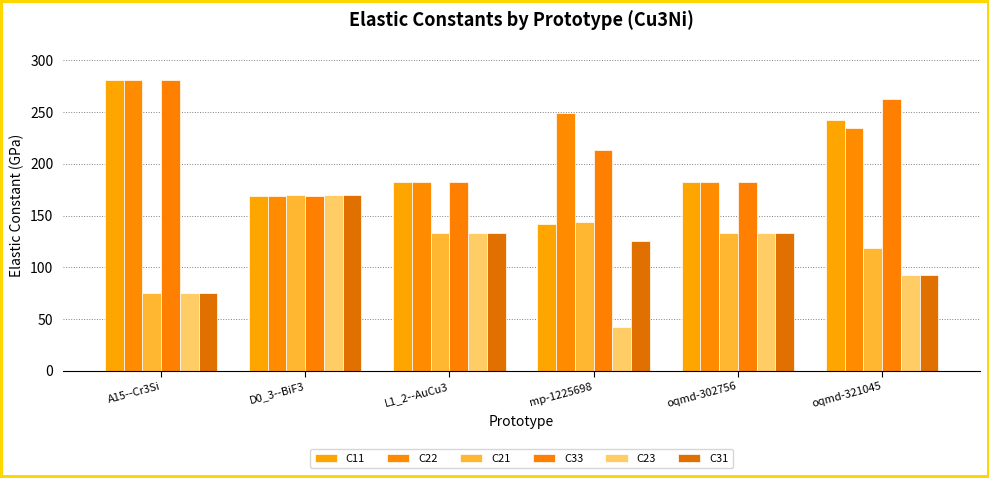

Which series has the largest range (max minus min)?

C11